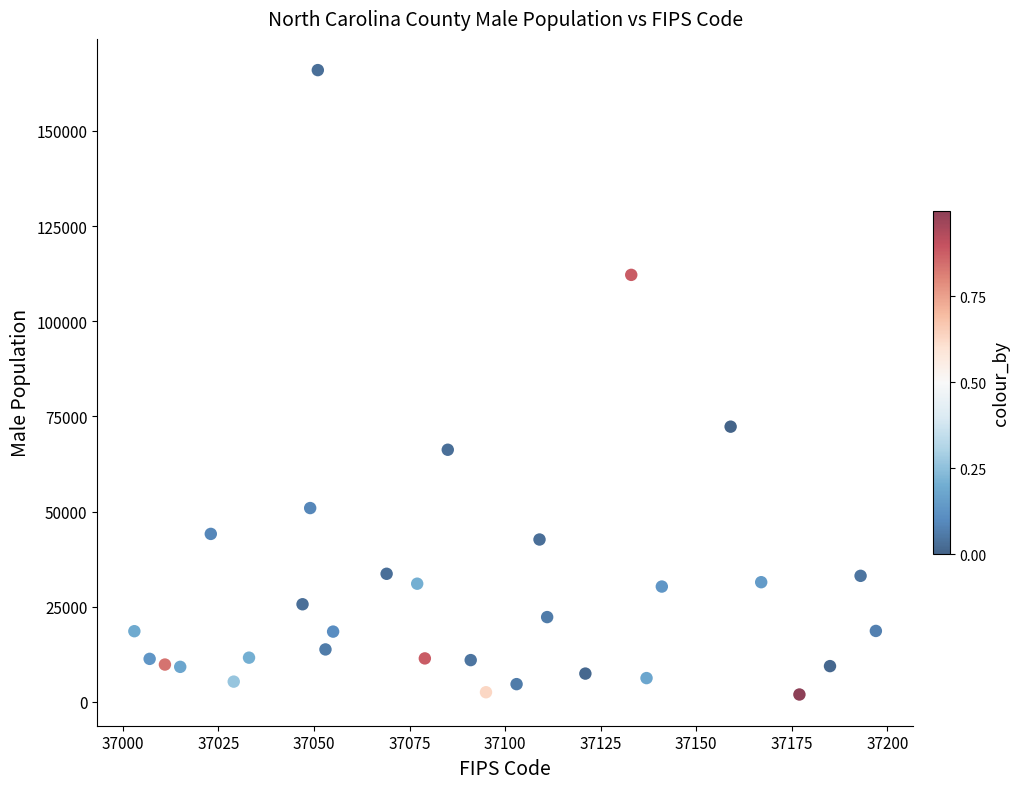

What is the range of Y values (max minus min)?

164027